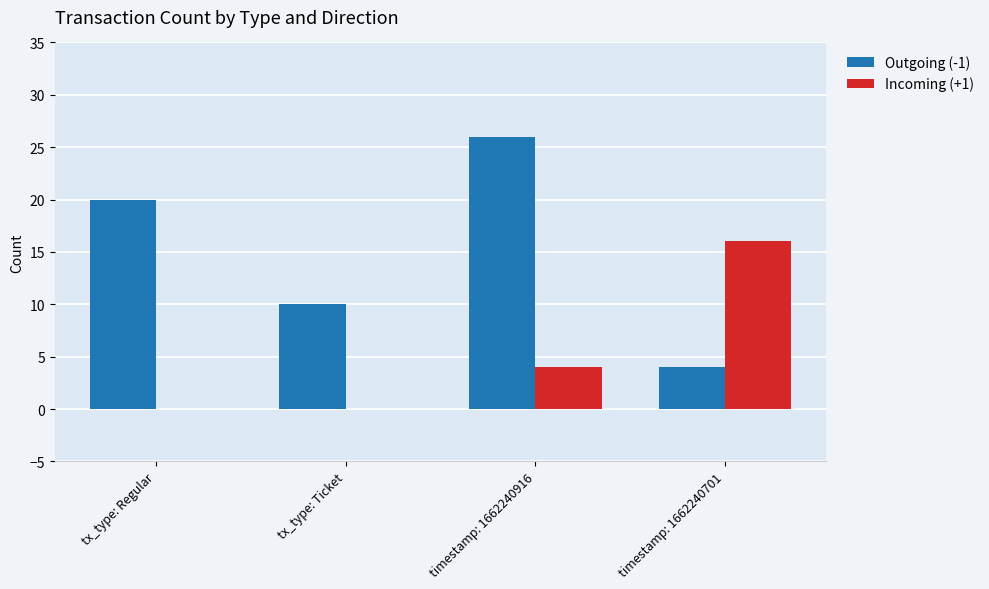

The value of Outgoing (-1) at timestamp: 1662240916 is 26. True or false?

True